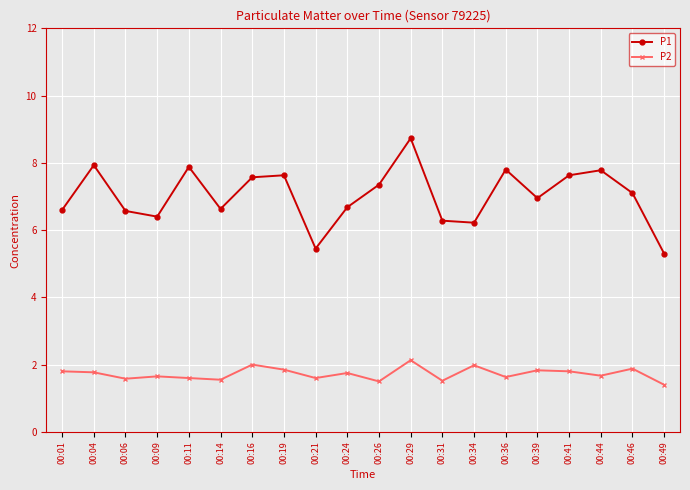

True or false: P1 and P2 intersect in this chart.

False